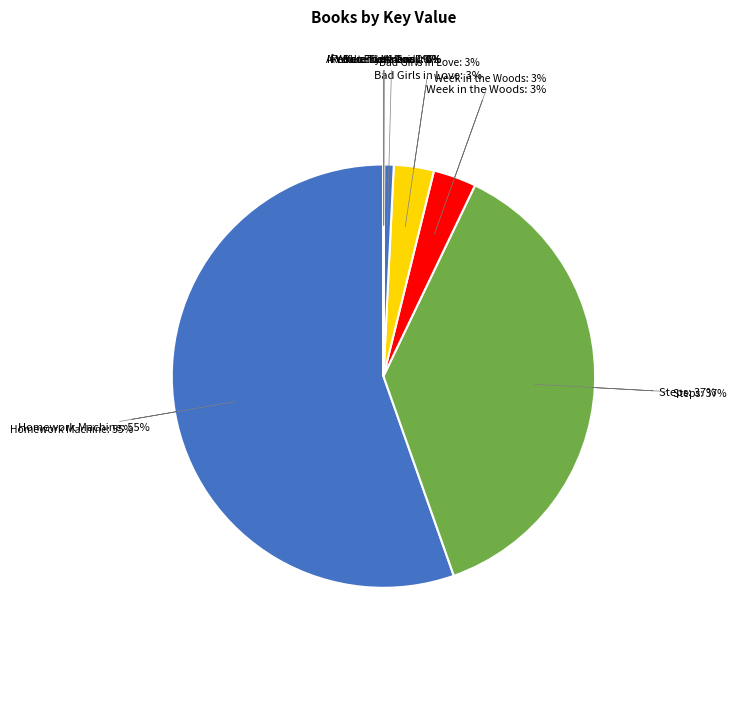

Approximately how many times larger is the value at Bad Girls in Love compared to Blue-Eyed Daisy?

4.2